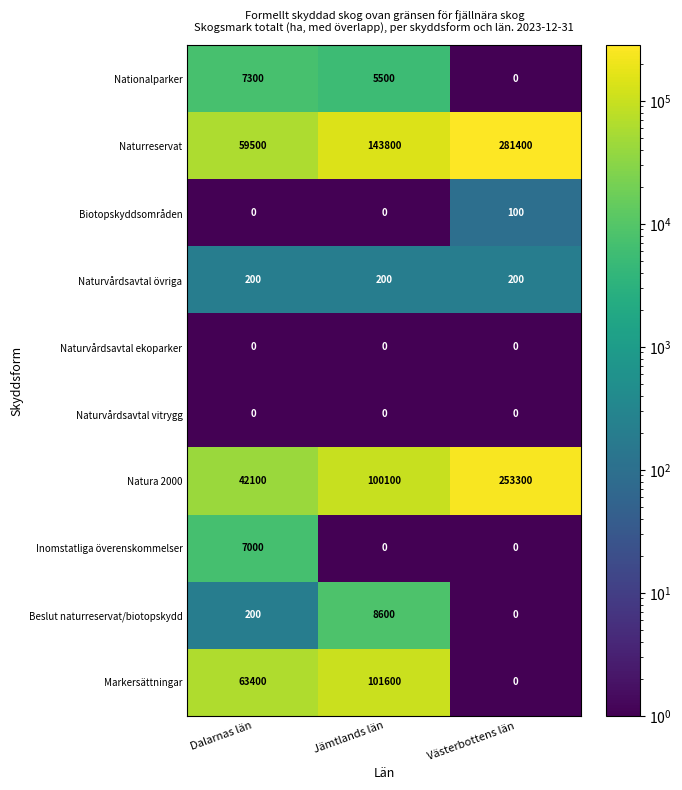

What is the sum of all Natura 2000 values?

395500